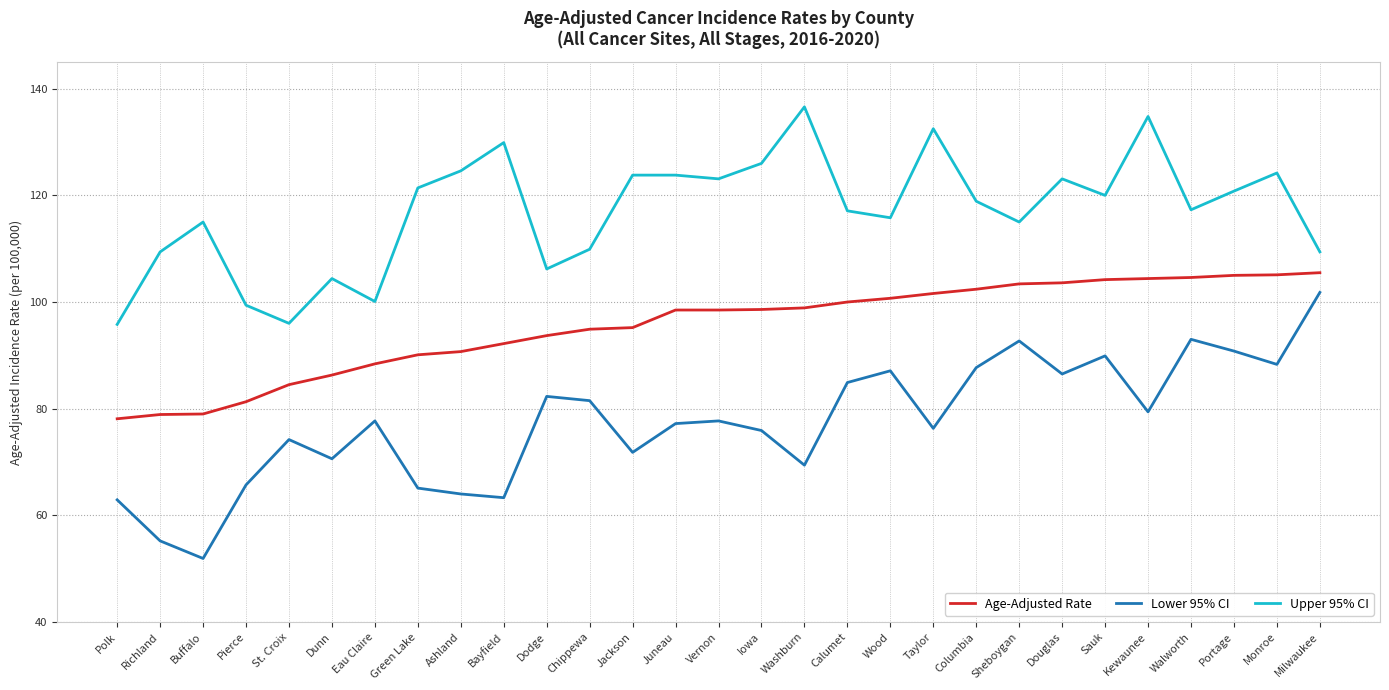

Is it true that Lower 95% CI equals 90.8 at Portage?

True